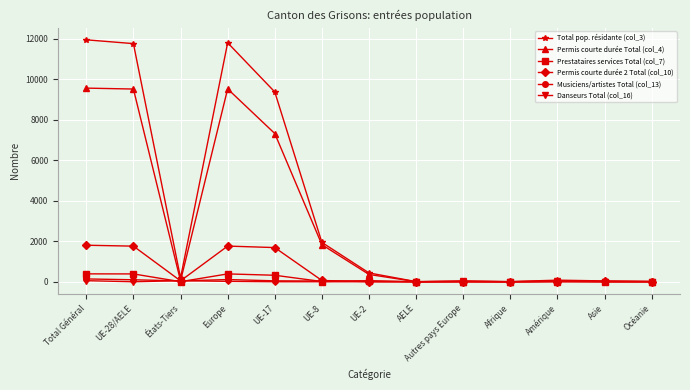

Which series has the largest range (max minus min)?

Total pop. résidante (col_3)